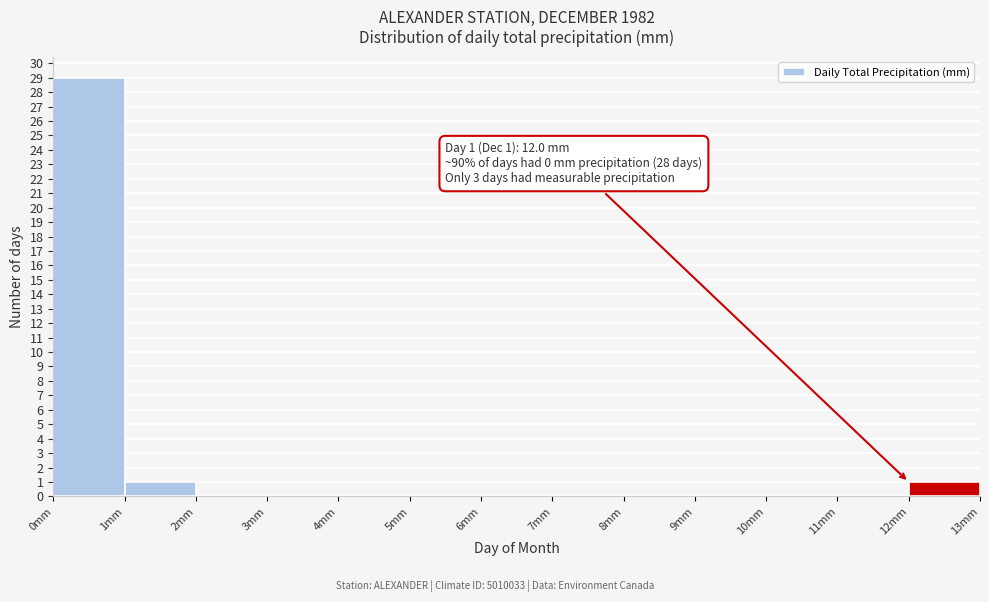

Over which range of the x-axis is the bar tallest?

0 to 1